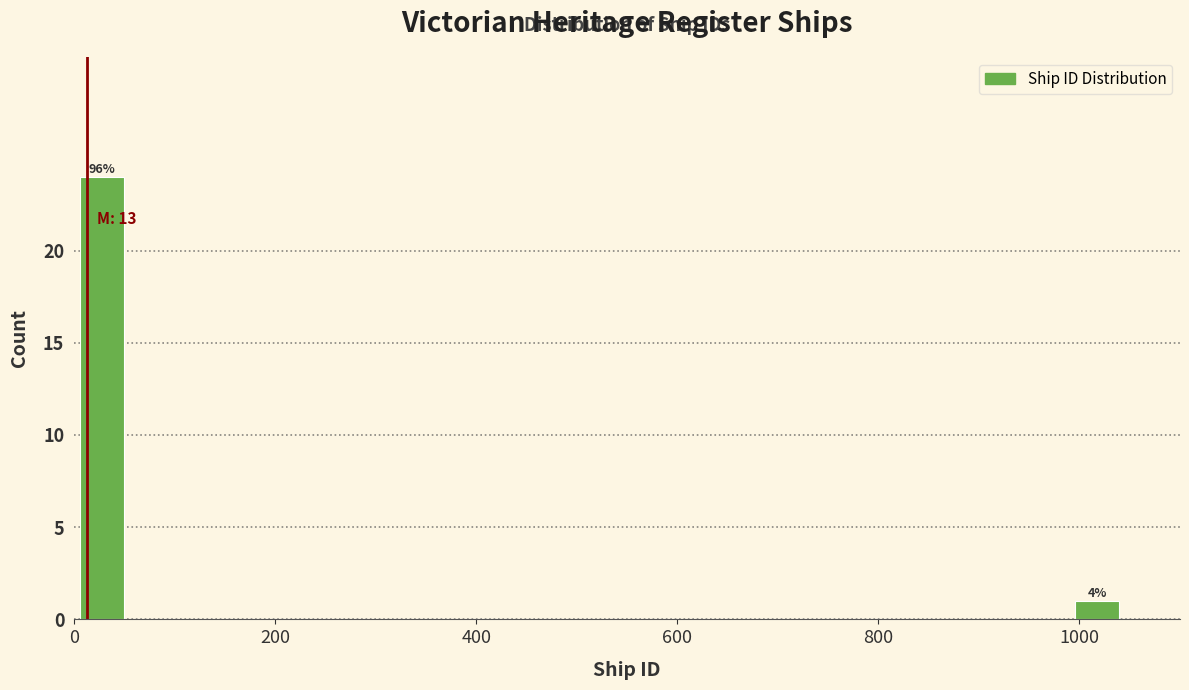

Around what value on the x-axis is the tallest bar? Give the approximate position of its centre, as read against the axis.

20